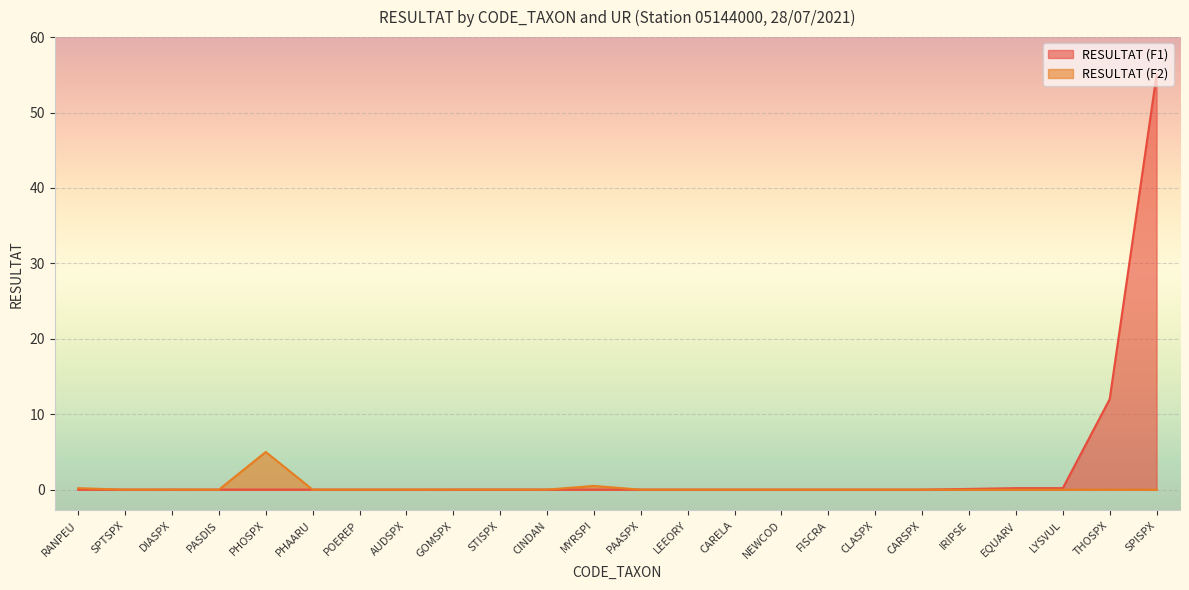

True or false: RESULTAT (F2) has more than 0 interior local peaks.

True